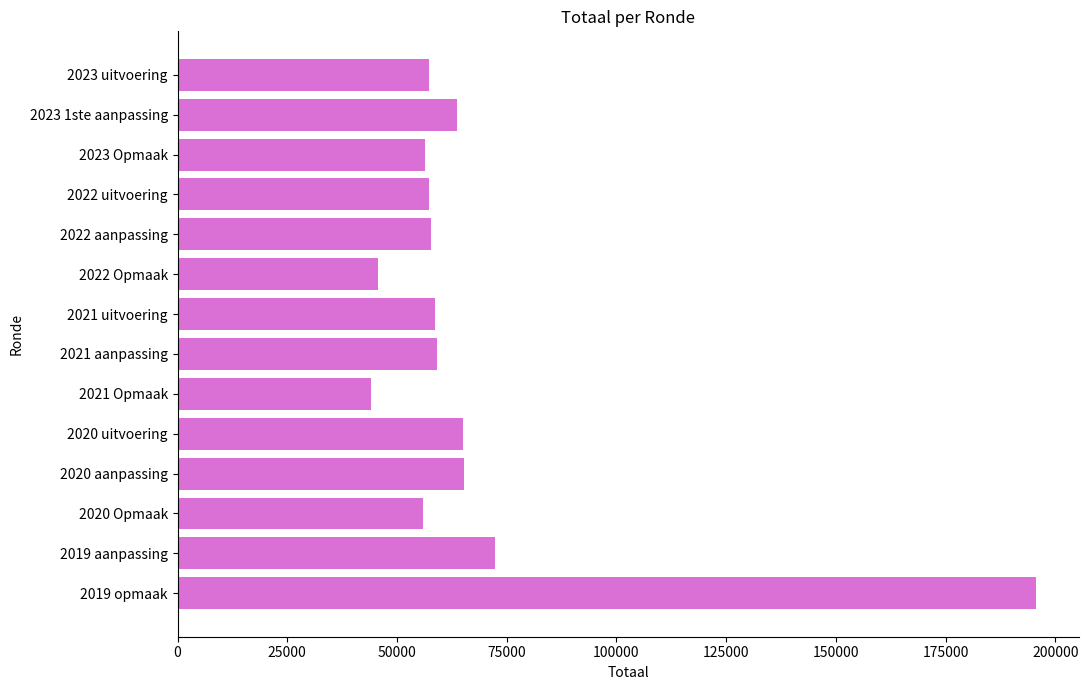

What is the sum of all values?

954024